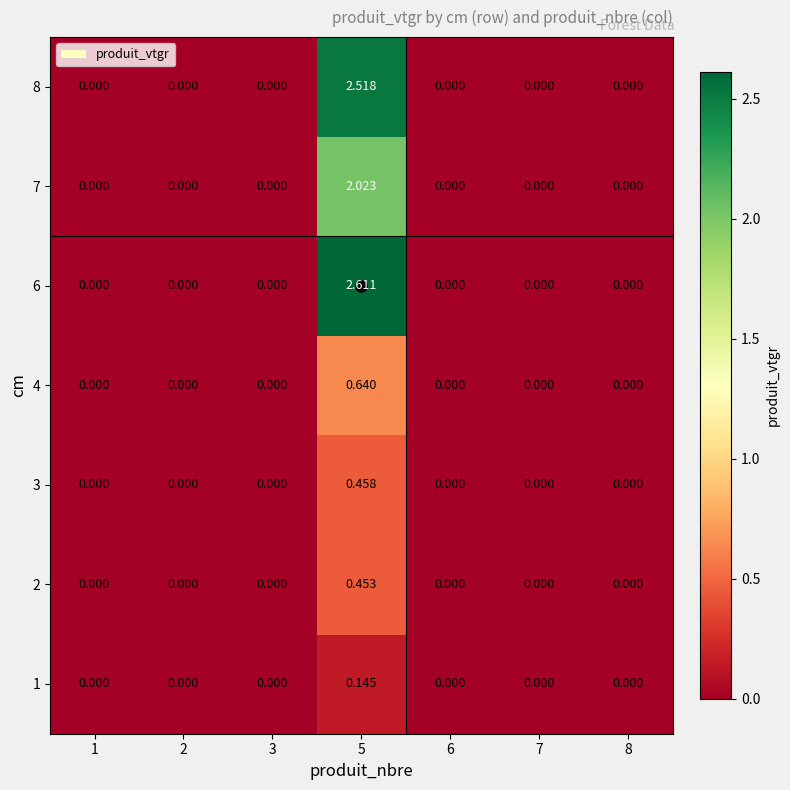

Rank the series at 1 from lowest to highest value.

1, 2, 3, 4, 6, 7, 8